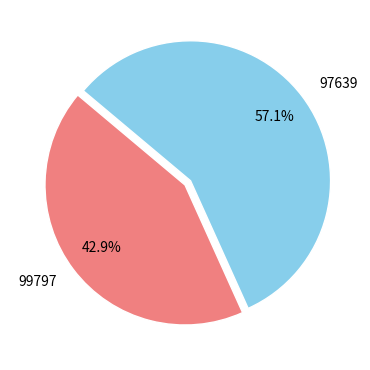

To the nearest percent, what is the difference between the largest and smallest slice percentages?

14%